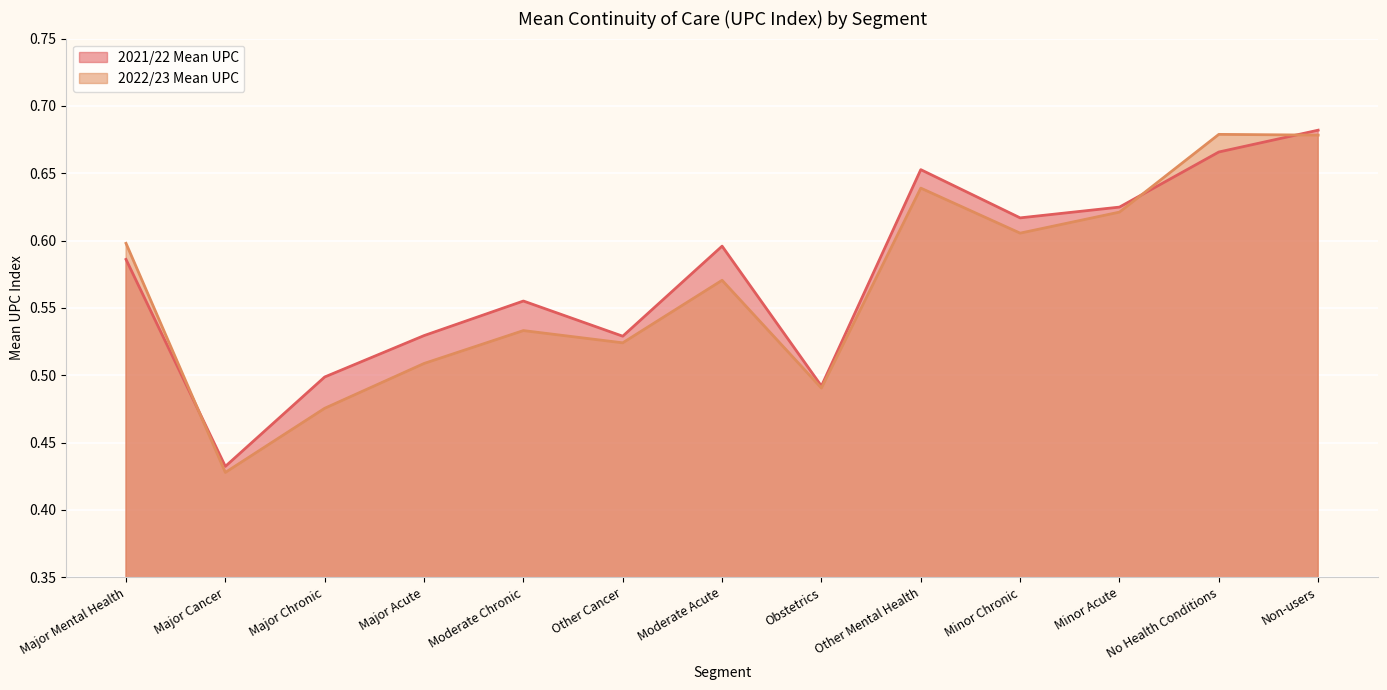

In 2021/22 Mean UPC, how many points are higher than both neighbors (excluding endpoints)?

3